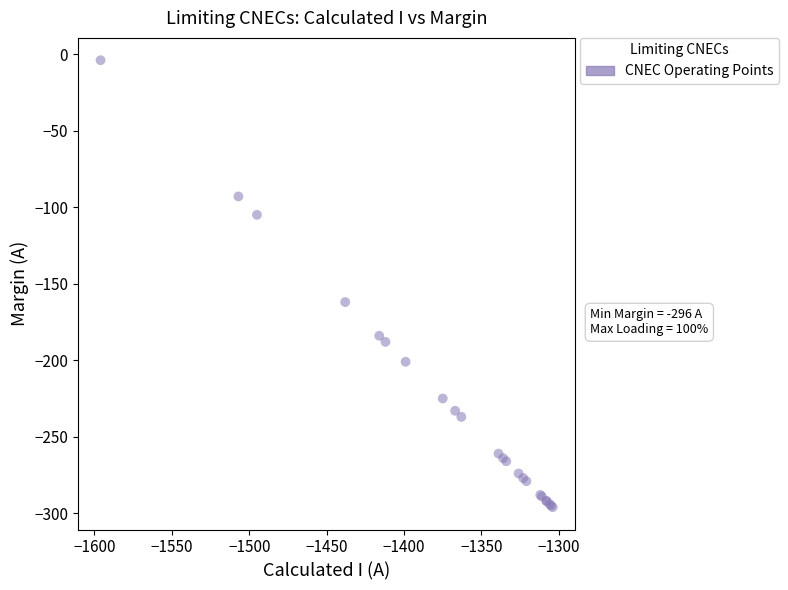

What Y value in the scatter plot is closest to -150?

-162